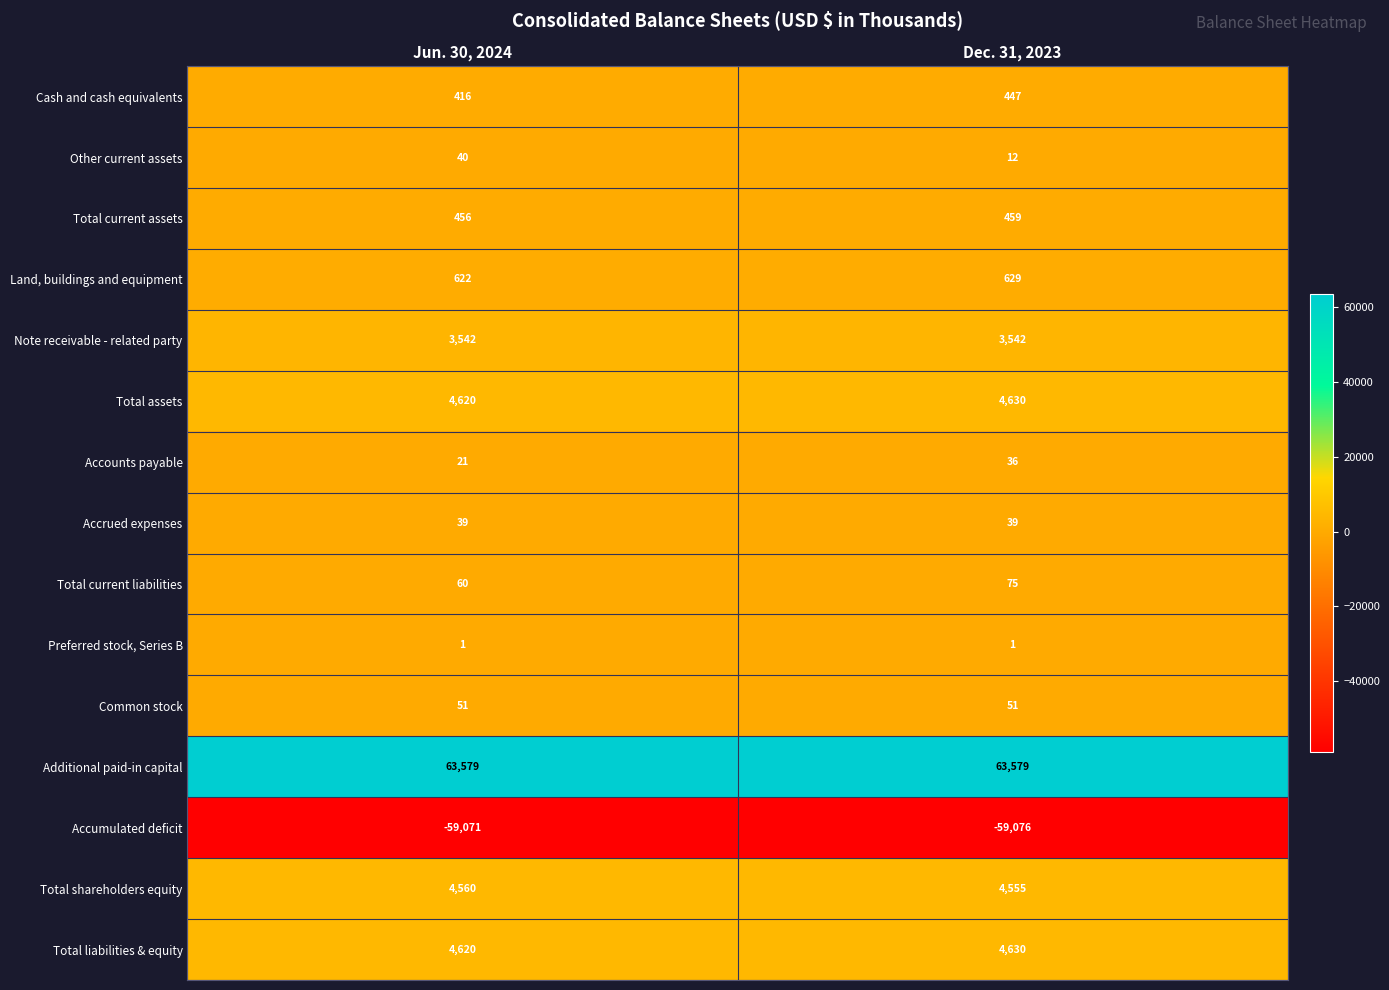

What is the difference between the maximum and minimum values in the Total assets series?

10